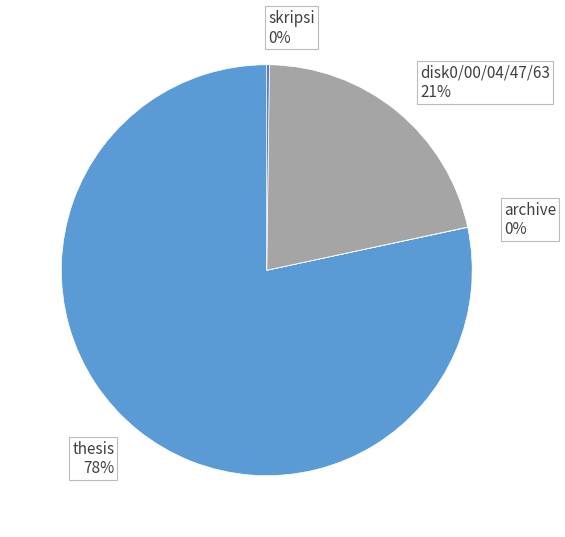

Is it true that disk0/00/04/47/63 is 21% of the pie?

True